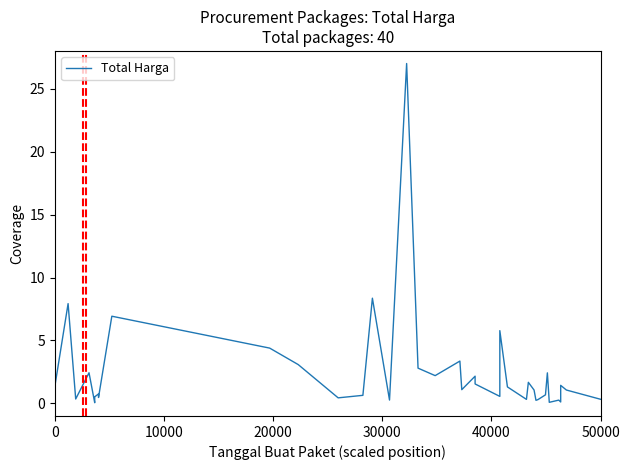

How many interior local peaks (higher than both neighbors) does the data have?

13